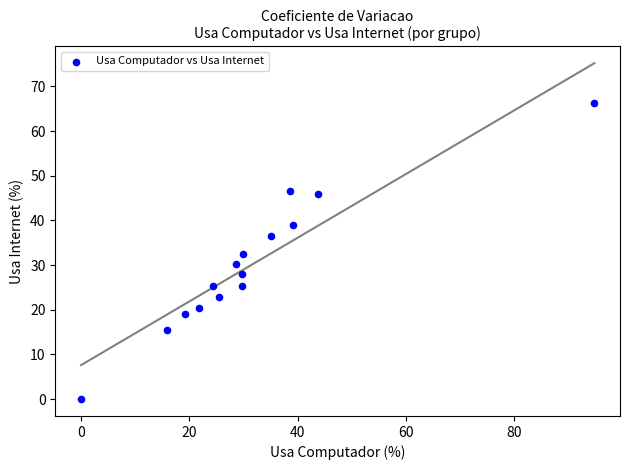

What is the range of Y values (max minus min)?

66.2